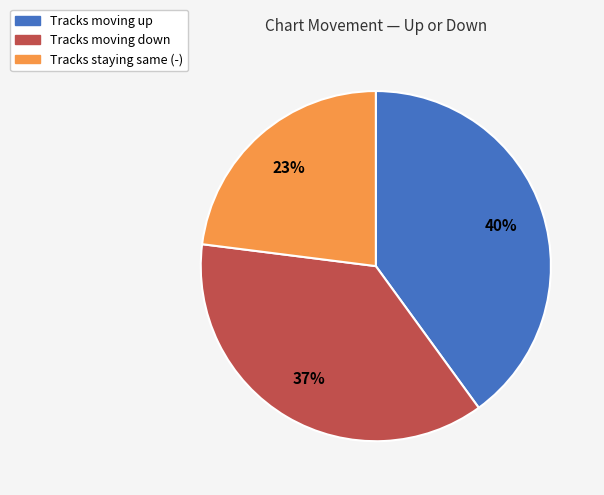

What percentage is the Tracks staying same (-) slice, to the nearest percent?

23%